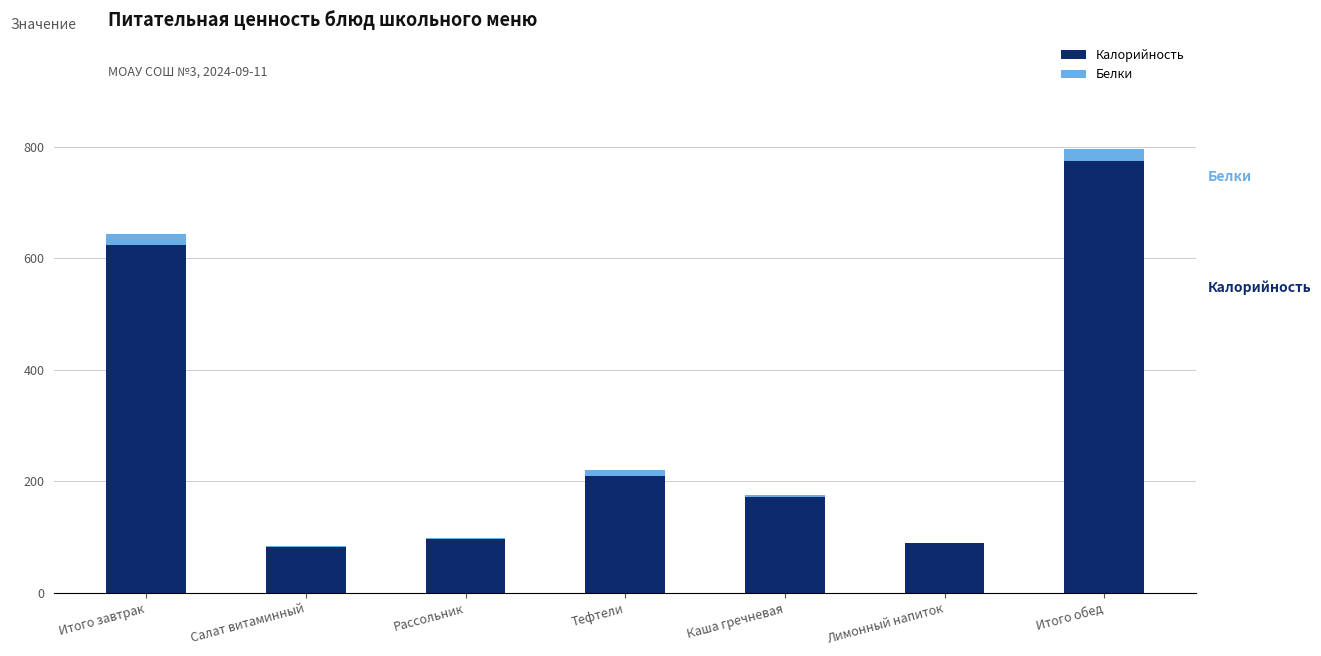

At which label is Калорийность closest to 428?

Итого завтрак